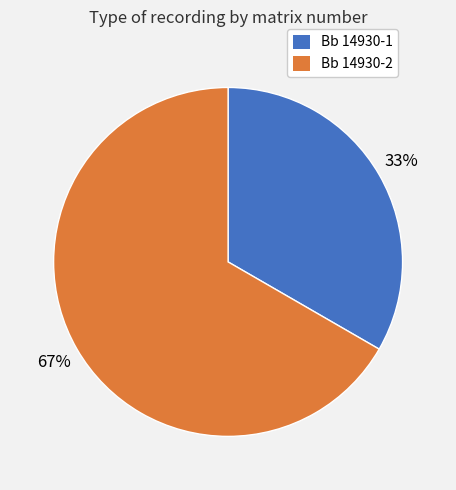

Which slice is the smallest?

Bb 14930-1